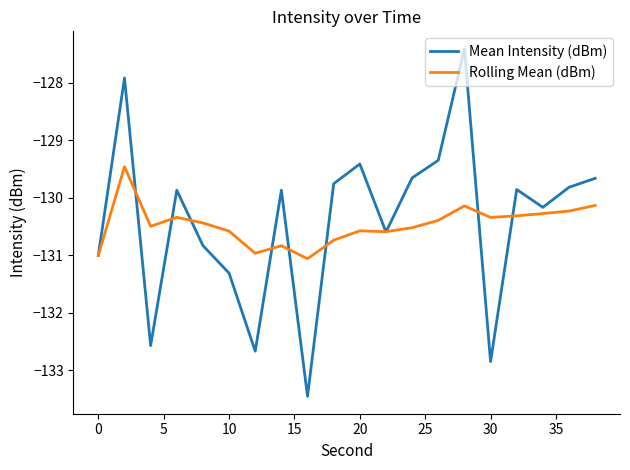

What is the minimum value shown in the chart?

-133.5